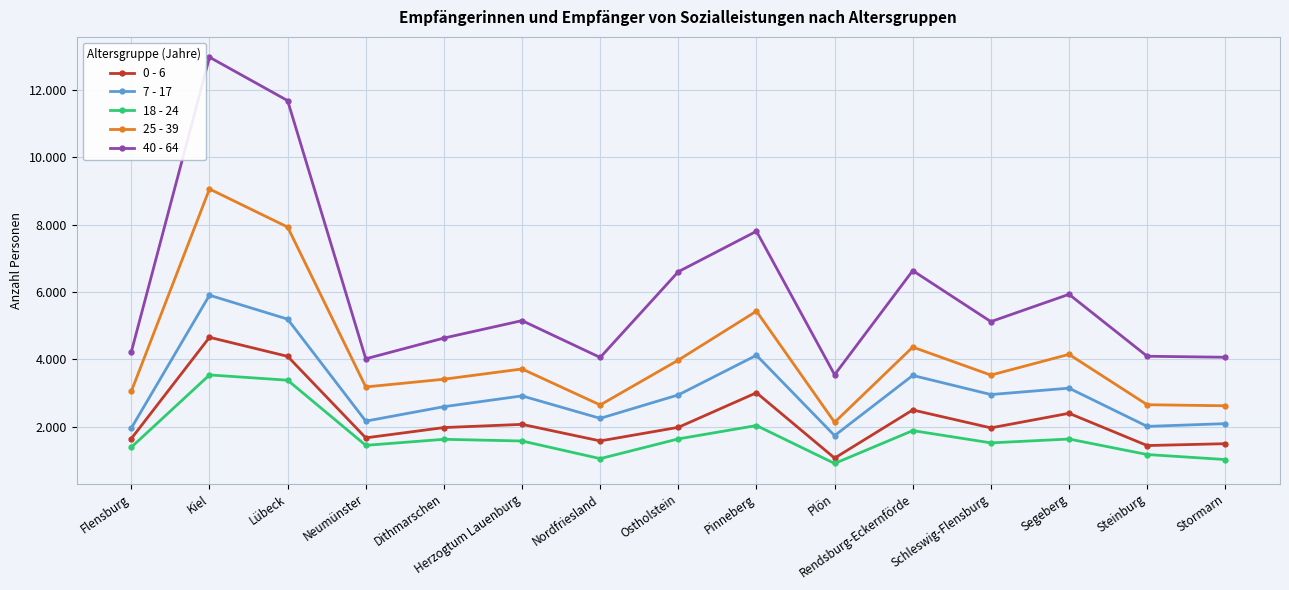

Between Dithmarschen and Lübeck, which is larger?

Lübeck